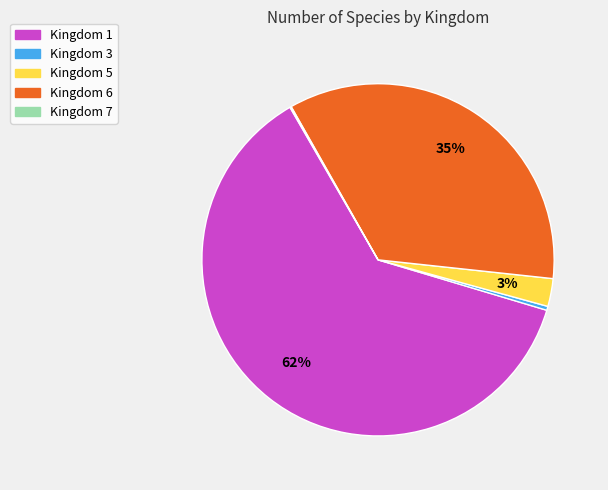

Which category accounts for the majority?

Kingdom 1